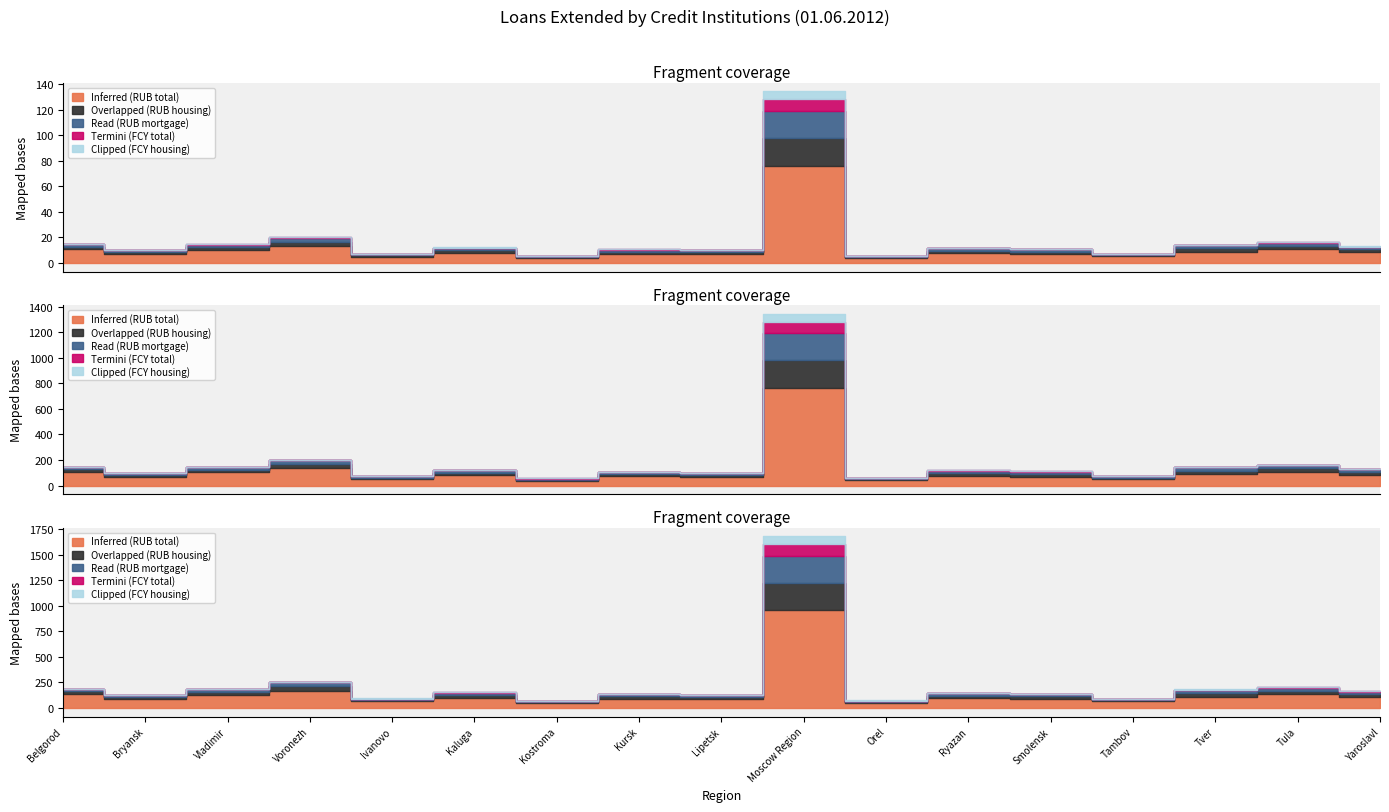

Which has a higher value, Tver or Belgorod?

Belgorod